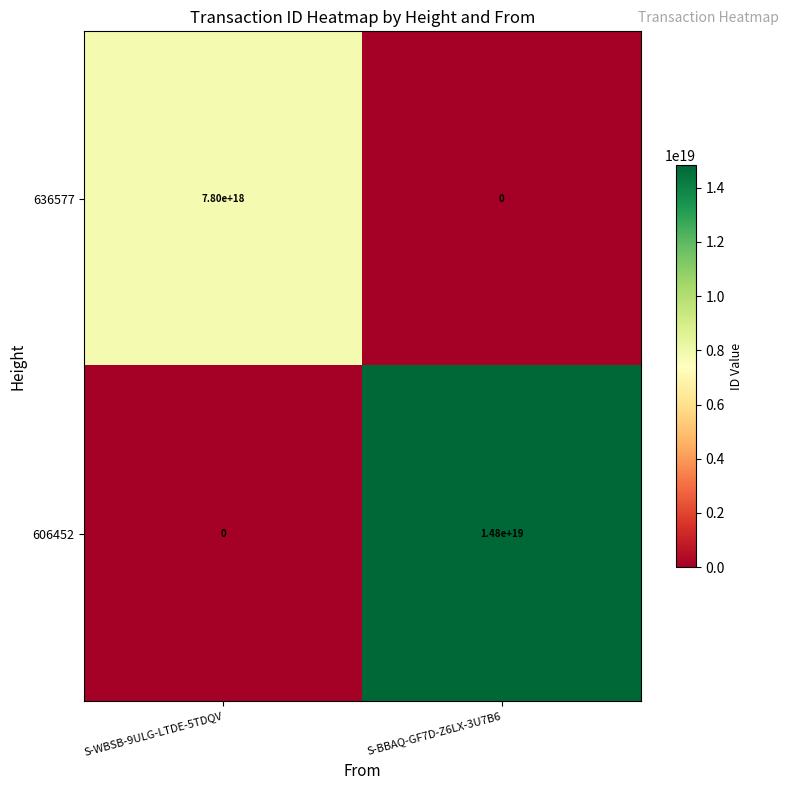

Which label corresponds to the largest value in the chart?

S-BBAQ-GF7D-Z6LX-3U7B6